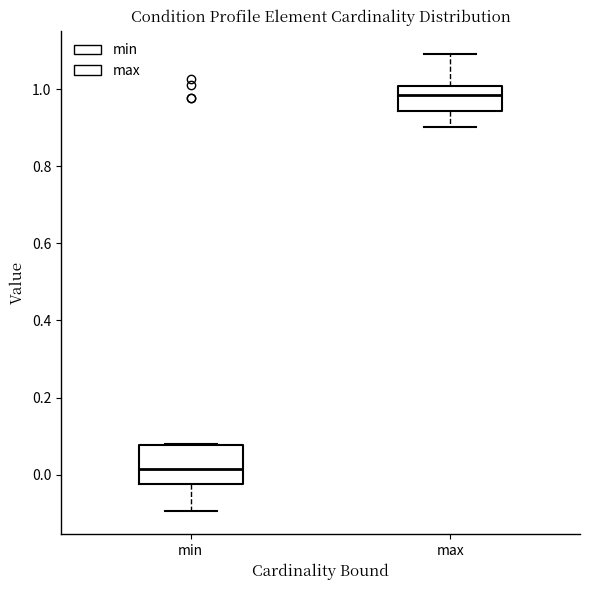

Reading left to right, read every box against the y-axis: the position of its median line, the range the box covers, and the ends of its whiskers. The values are not printed on the chart, so give them approximately, as read against the axis.

min: median 0.02, box -0.02 to 0.08, whiskers -0.10 to 0.08
max: median 0.98, box 0.94 to 1.00, whiskers 0.90 to 1.10